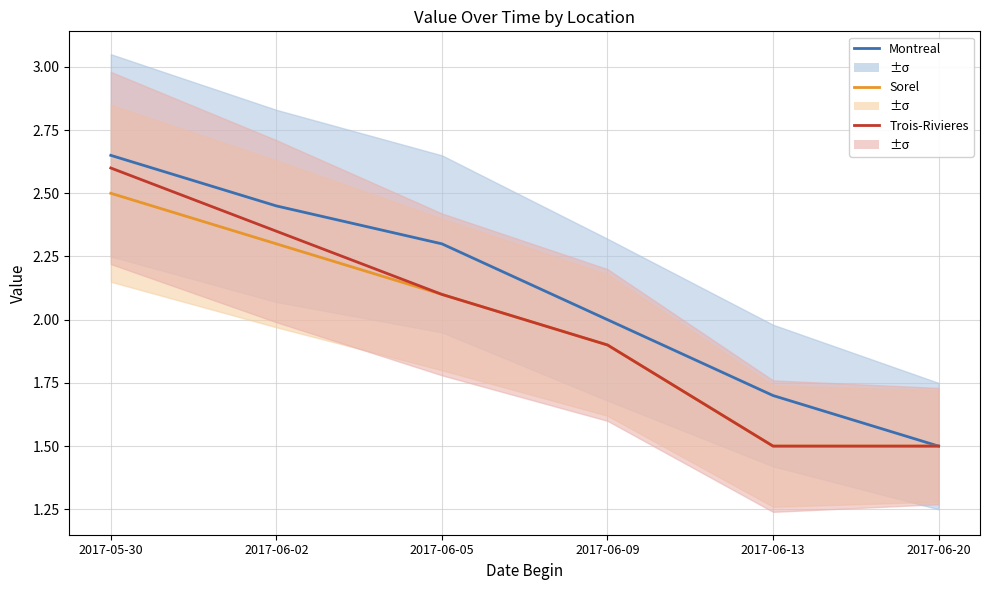

List the series in order of their peak value, highest first.

Montreal, Trois-Rivieres, Sorel